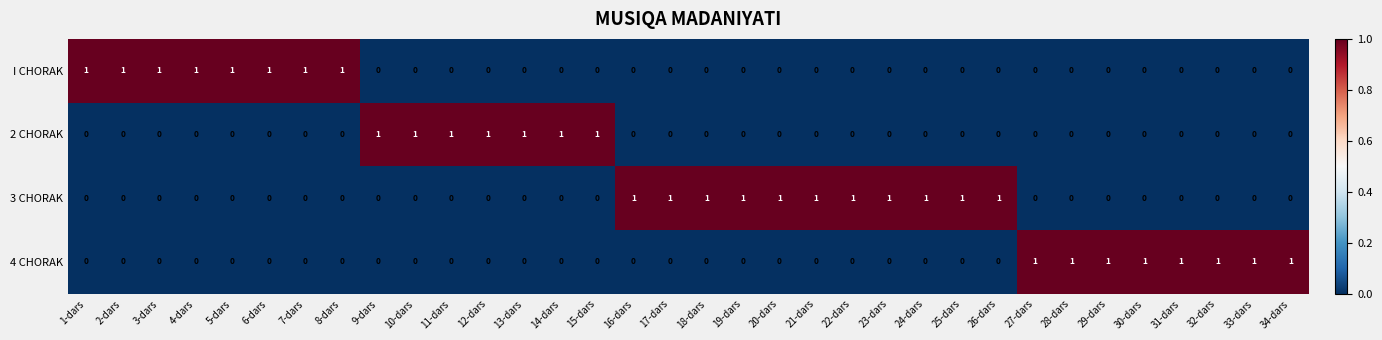

What is the maximum value shown in the chart?

1